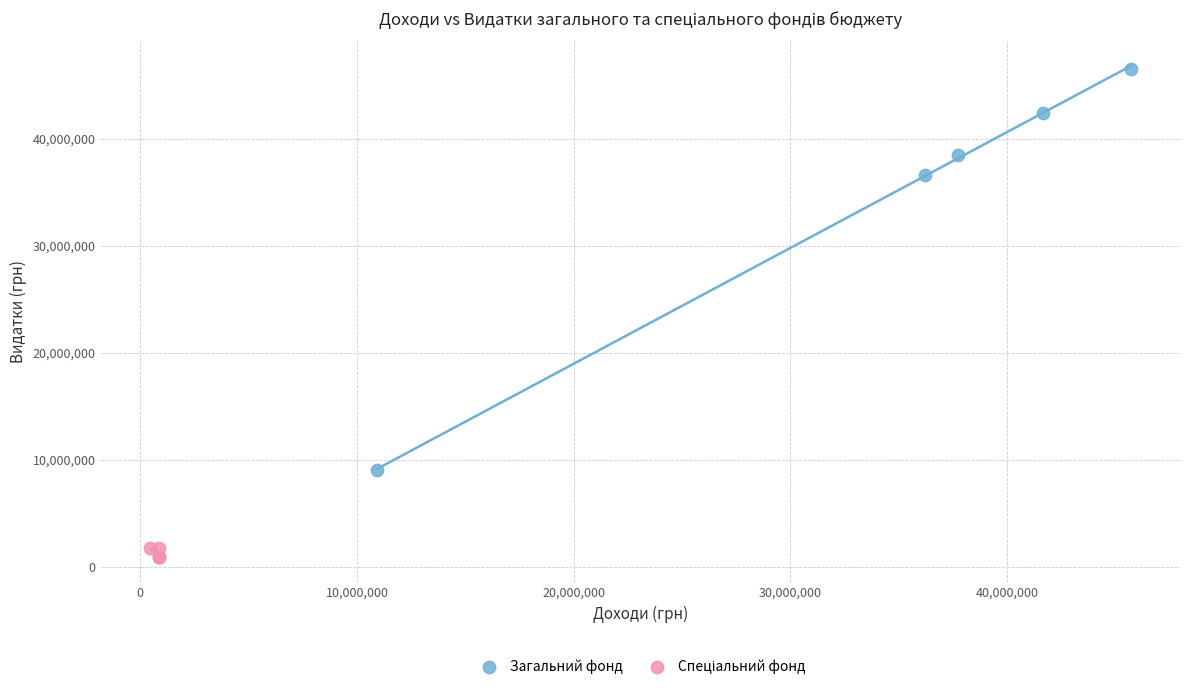

Which series contains the highest Y value?

Загальний фонд